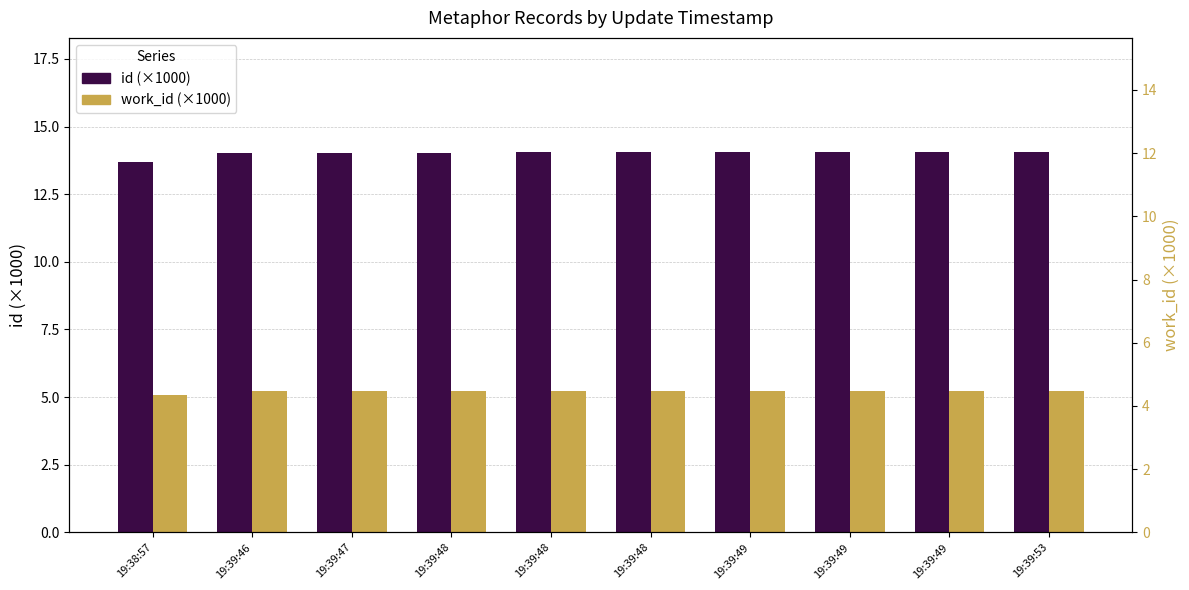

How many groups of bars are there?

10